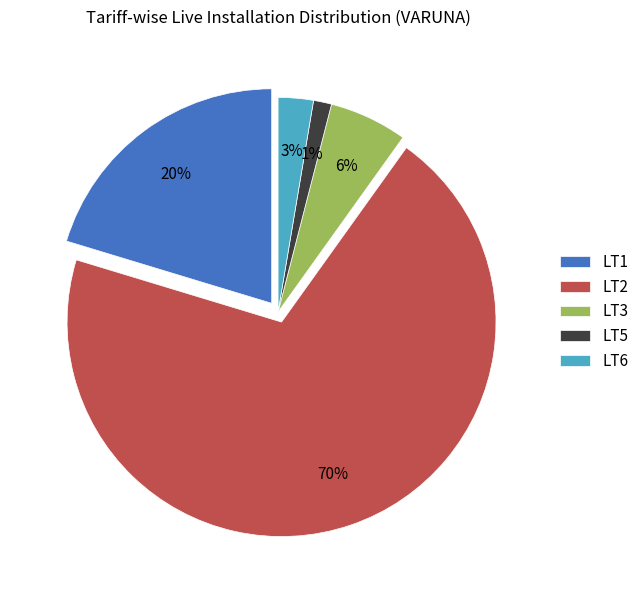

What is the smallest slice in the pie chart?

LT5